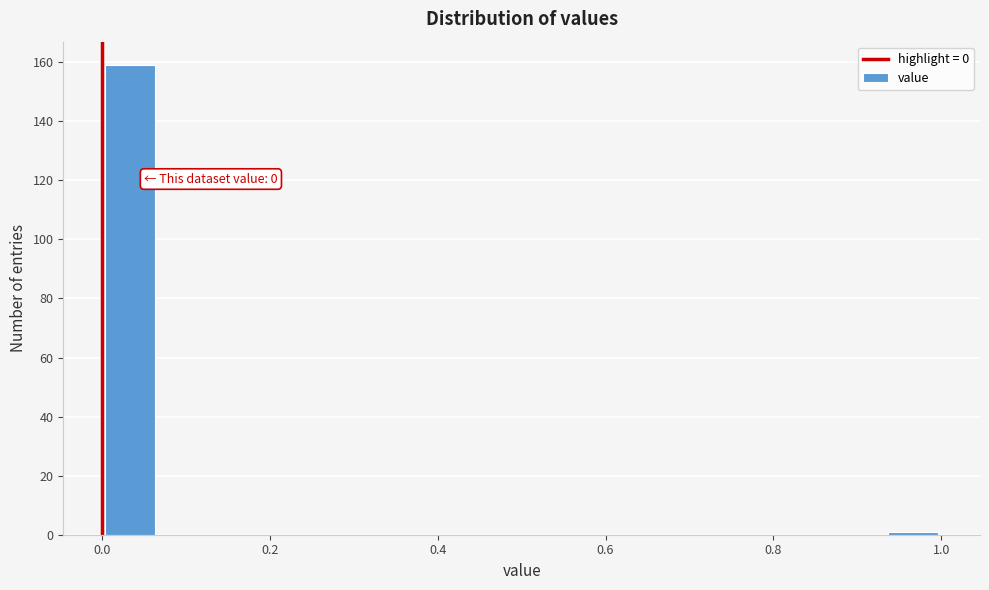

Read against the x-axis, roughly where is the centre of the tallest bar?

0.04